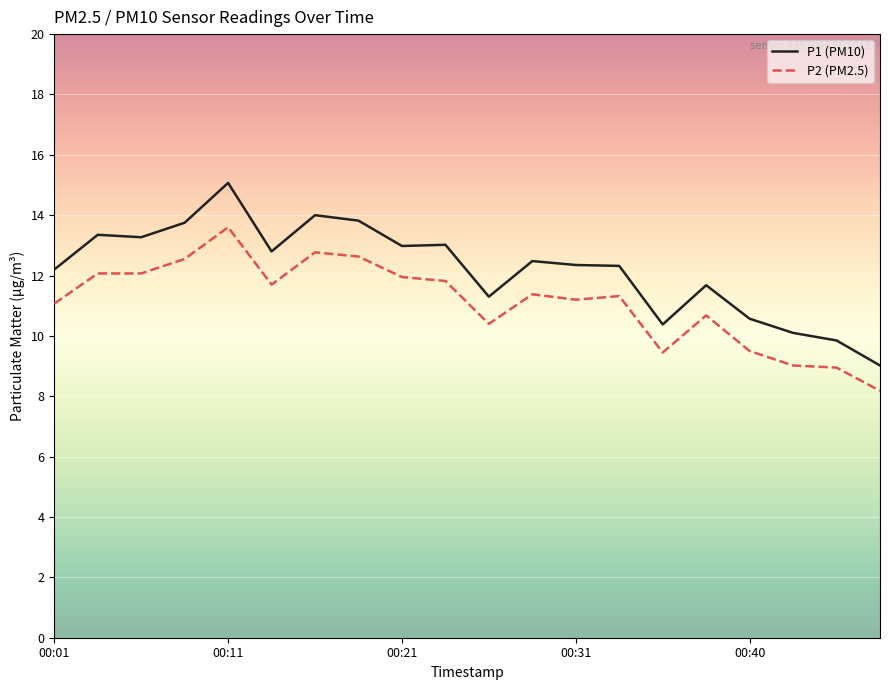

At how many categories does at least one series exceed 11?

15